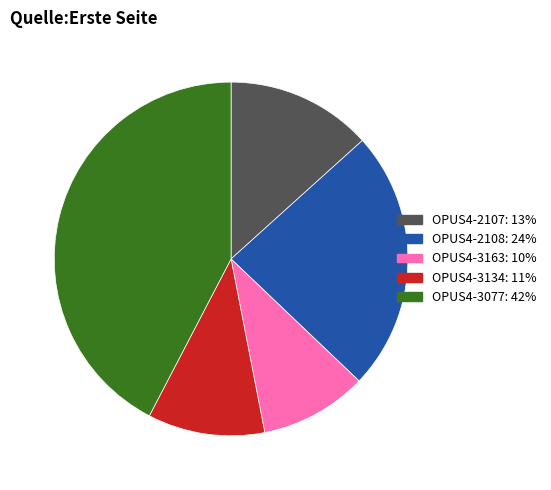

Is it true that OPUS4-3077 is 49% of the pie?

False